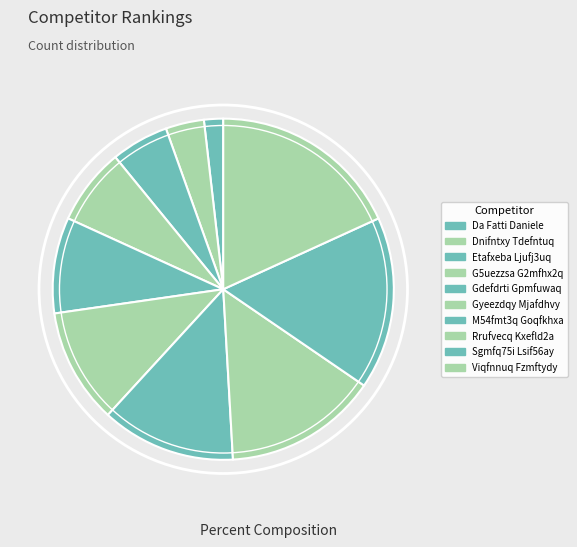

What percentage is the Sgmfq75i Lsif56ay slice, to the nearest percent?

16%